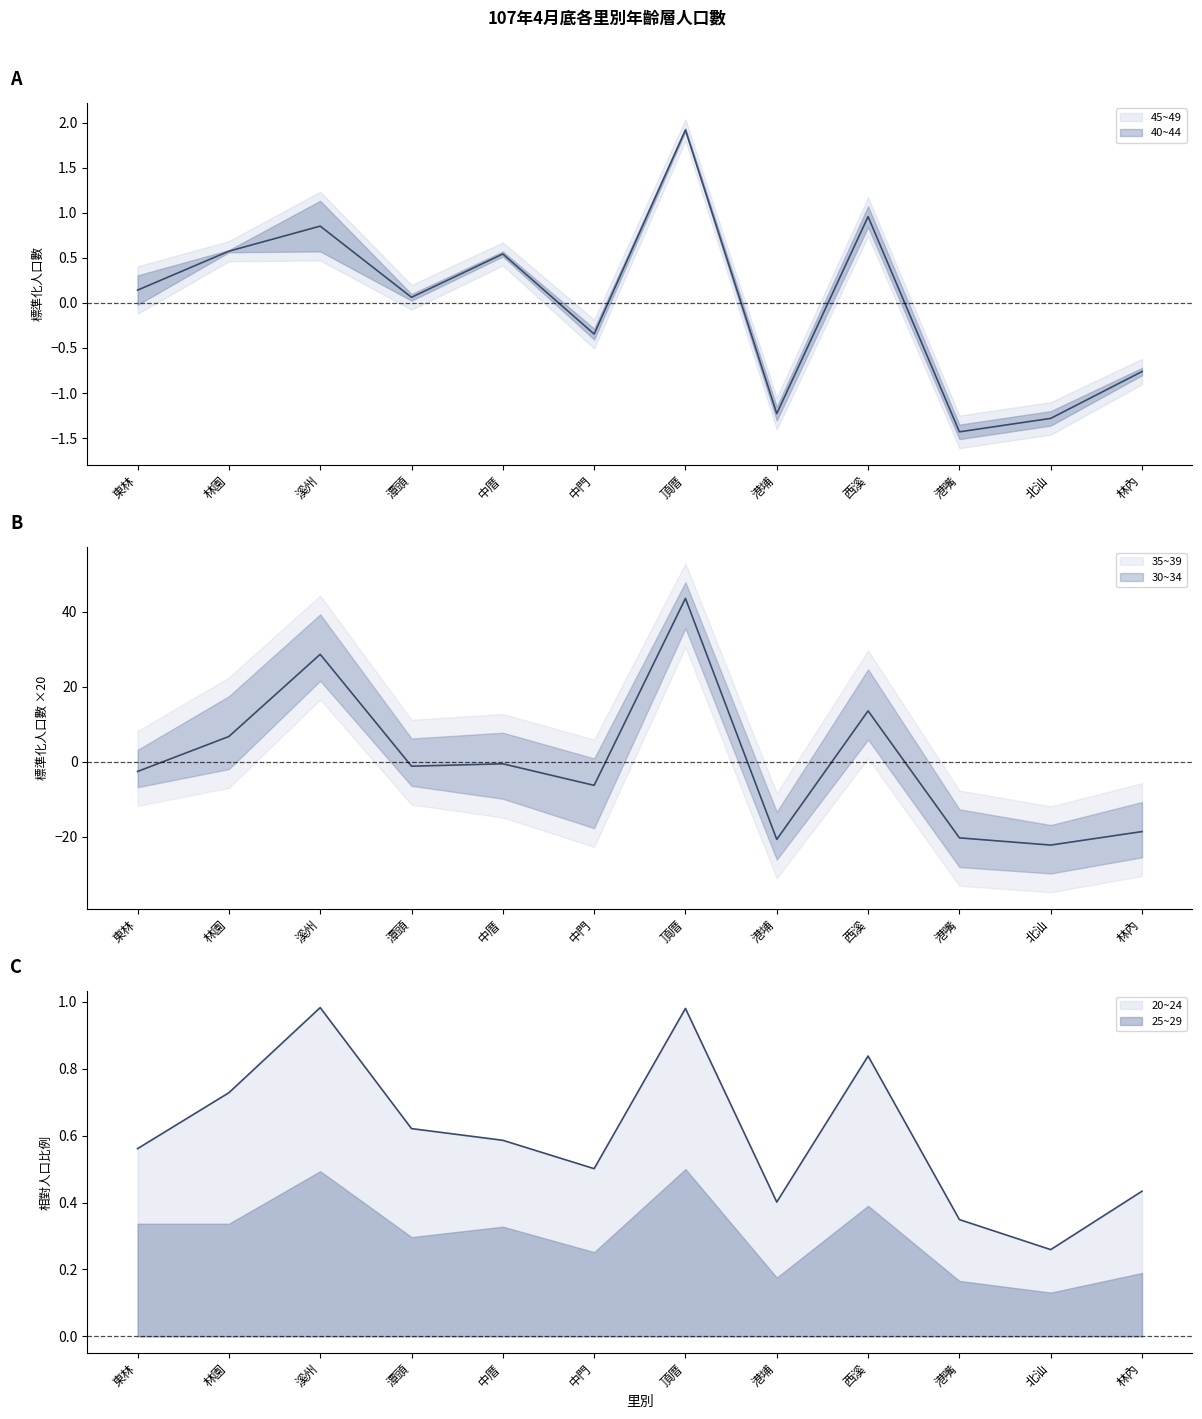

Where do 30~34 and 25~29 first cross each other?

東林 and 林園